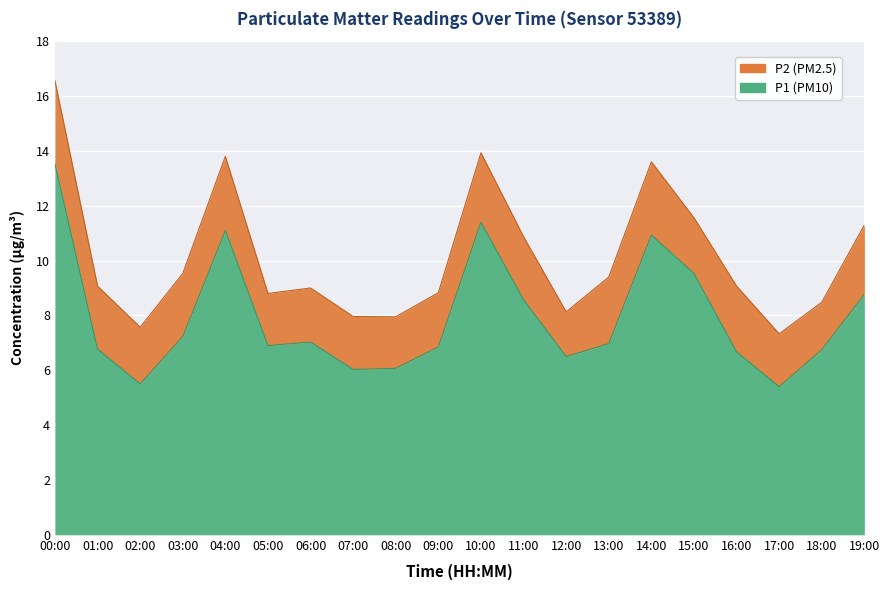

What value does the data have at 18:00?

6.8